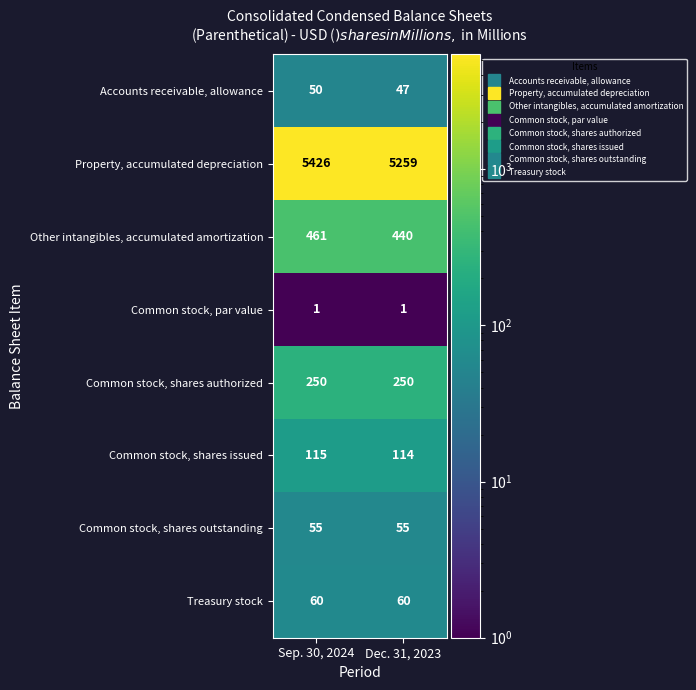

Reading right to left, transcribe all the data shown in this chart.

Accounts receivable, allowance: 47	50
Property, accumulated depreciation: 5259	5426
Other intangibles, accumulated amortization: 440	461
Common stock, par value: 1	1
Common stock, shares authorized: 250	250
Common stock, shares issued: 114	115
Common stock, shares outstanding: 55	55
Treasury stock: 60	60